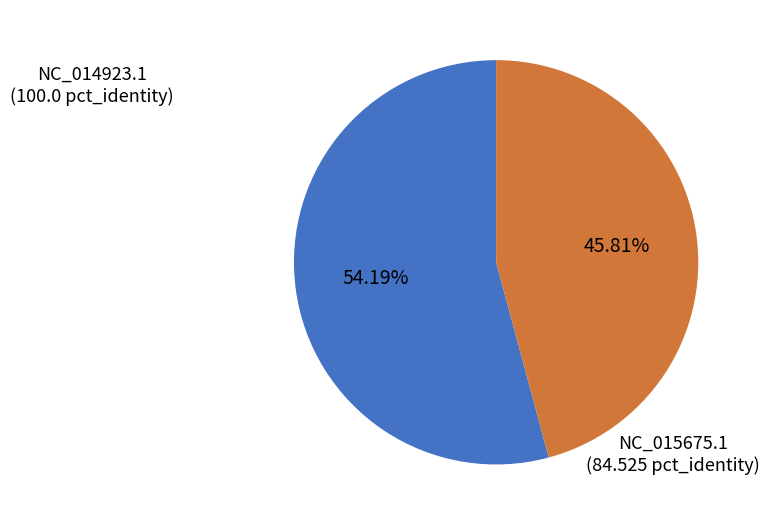

To the nearest percent, what is the average slice percentage?

50%